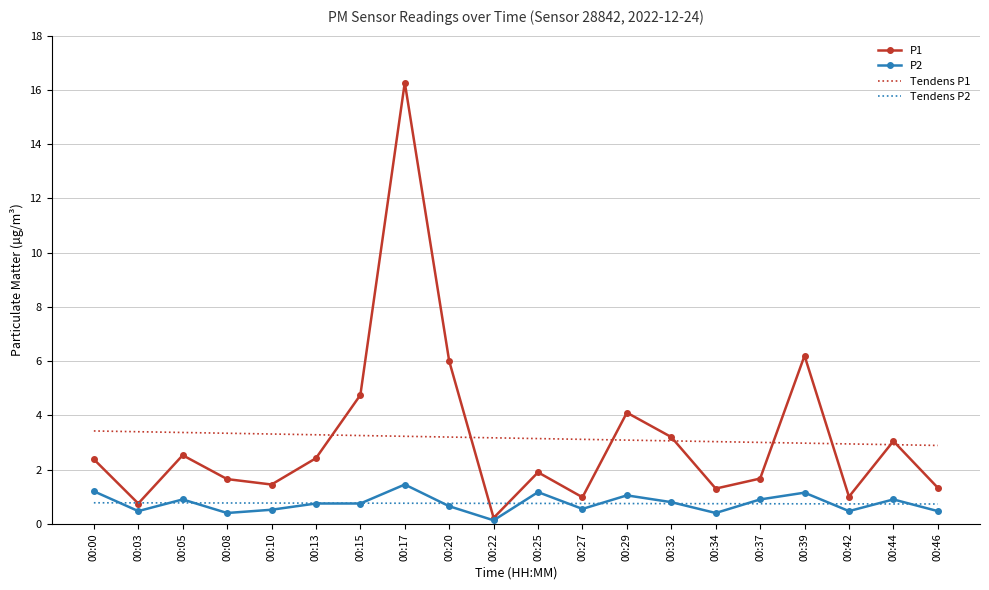

True or false: Tendens P2 and P1 cross at least once.

True